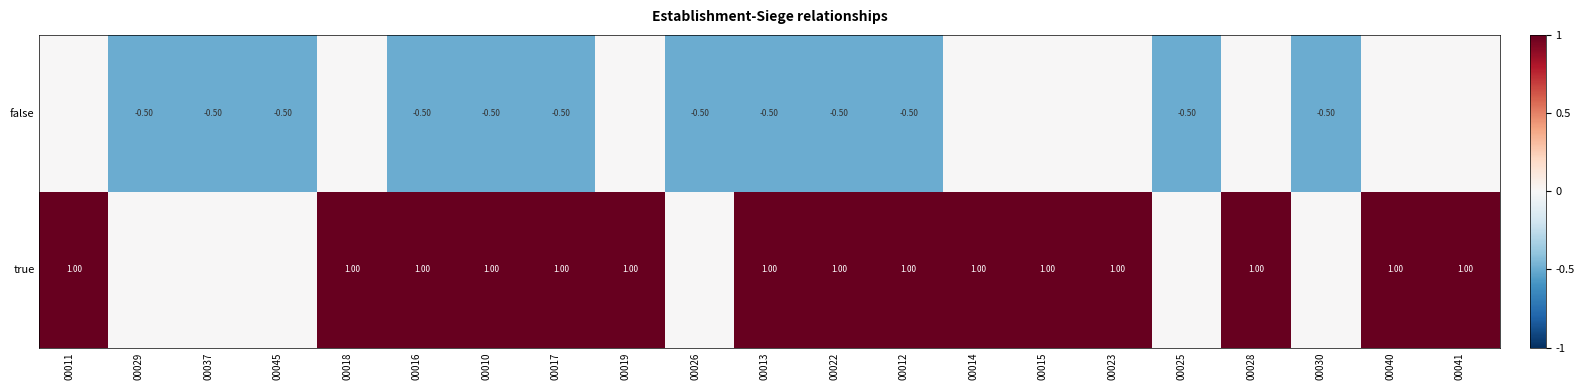

What is the sum of the false values at 00045 and 00026?

-1.0